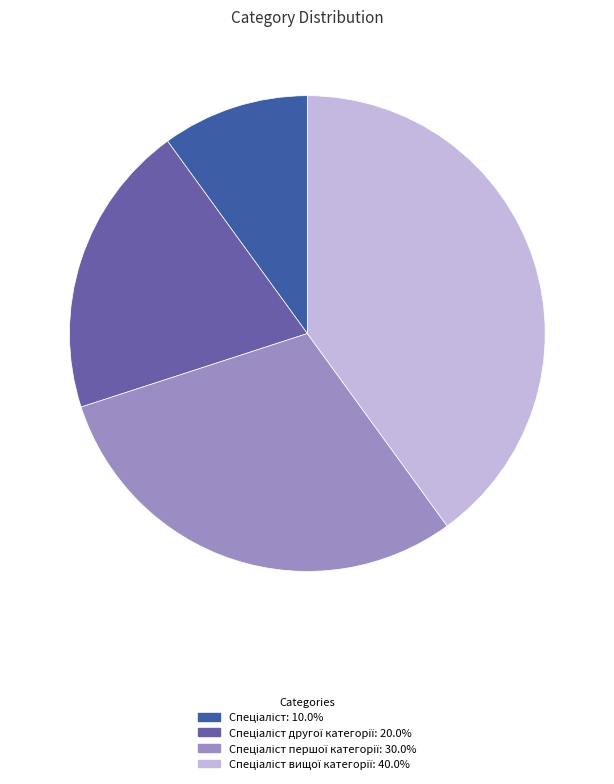

Is there any slice that represents more than half of the pie?

No